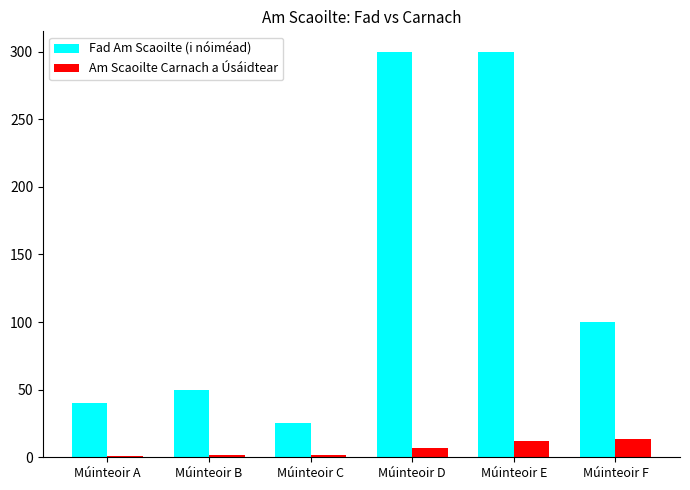

Which series has the largest total across all categories?

Fad Am Scaoilte (i nóiméad)